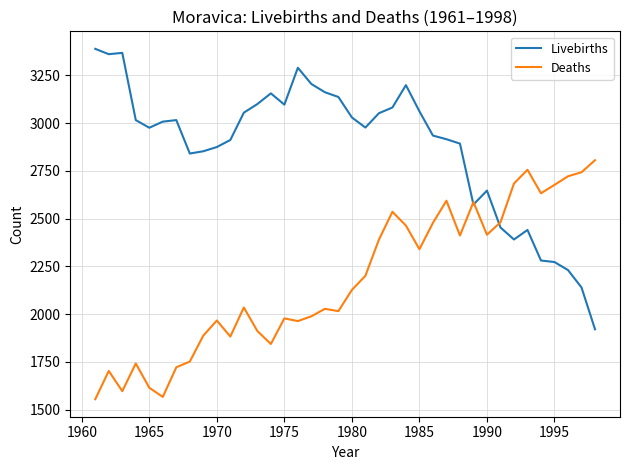

Rank the series by their maximum value, from lowest to highest.

Deaths, Livebirths